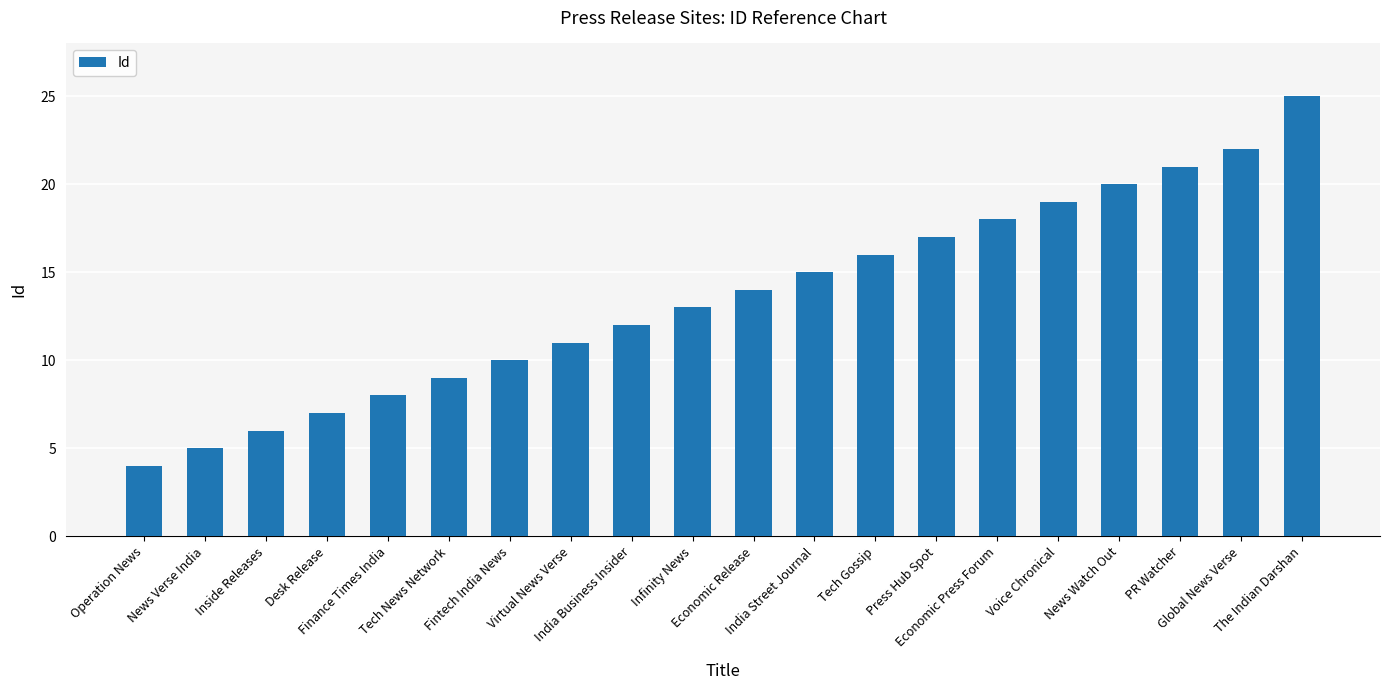

What is the difference between the values at Infinity News and Operation News?

9